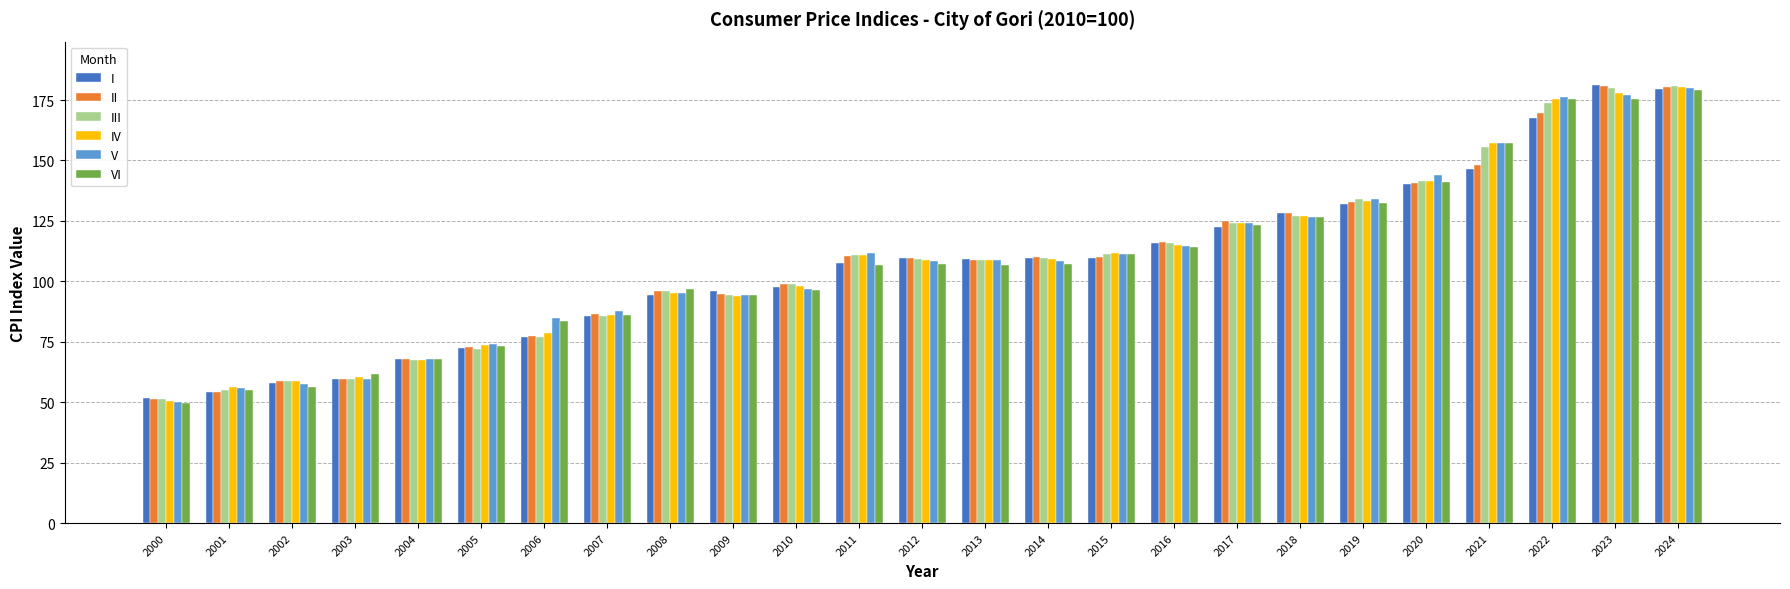

The II series shows 169.8 at 2022. True or false?

True